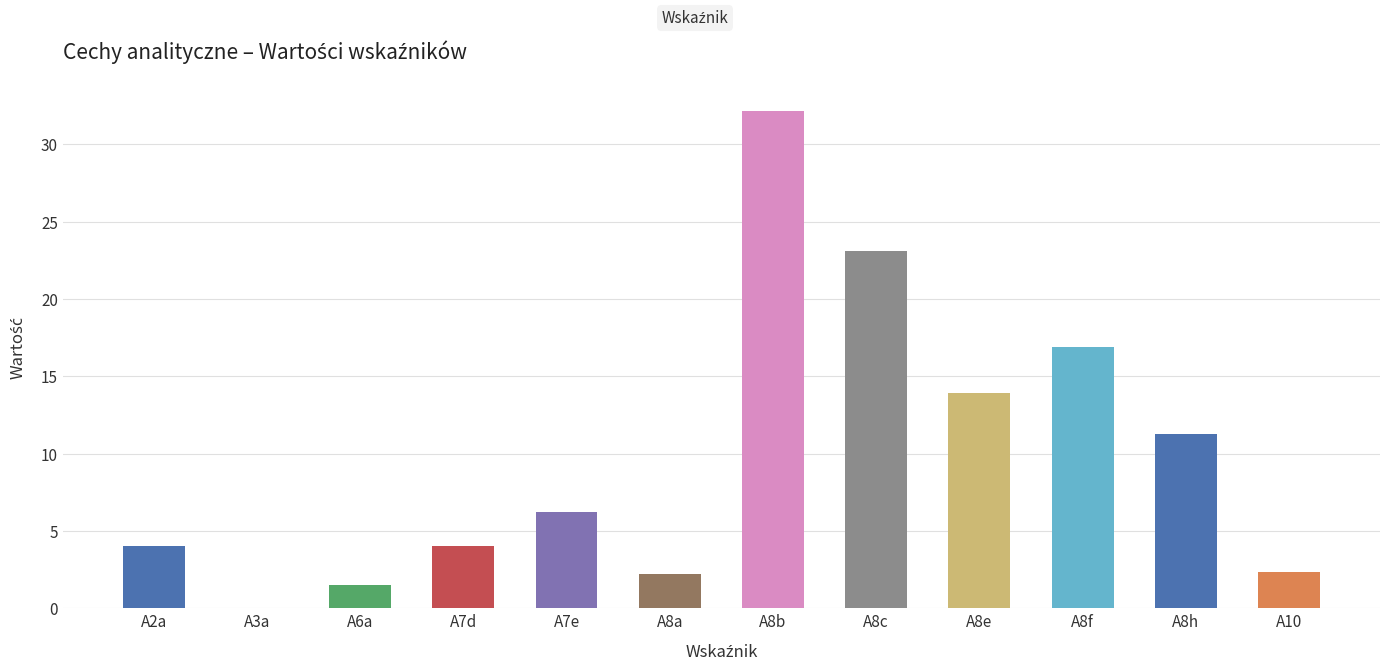

What is the average value?

9.8